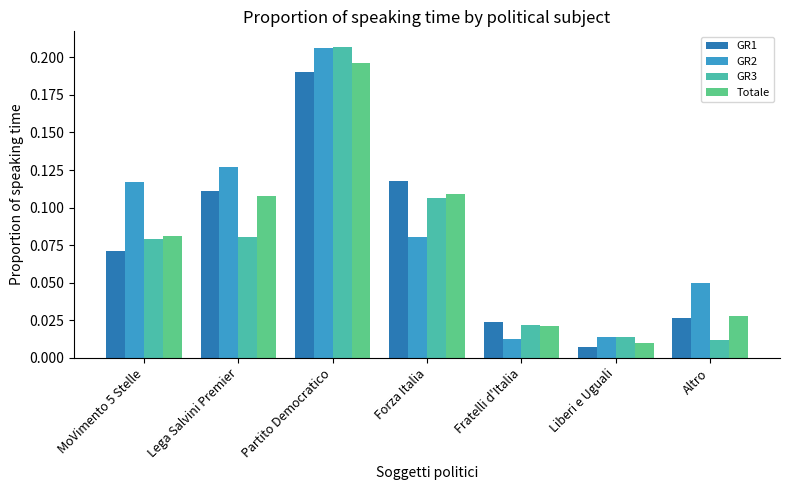

What is the sum of all Totale values?

0.6